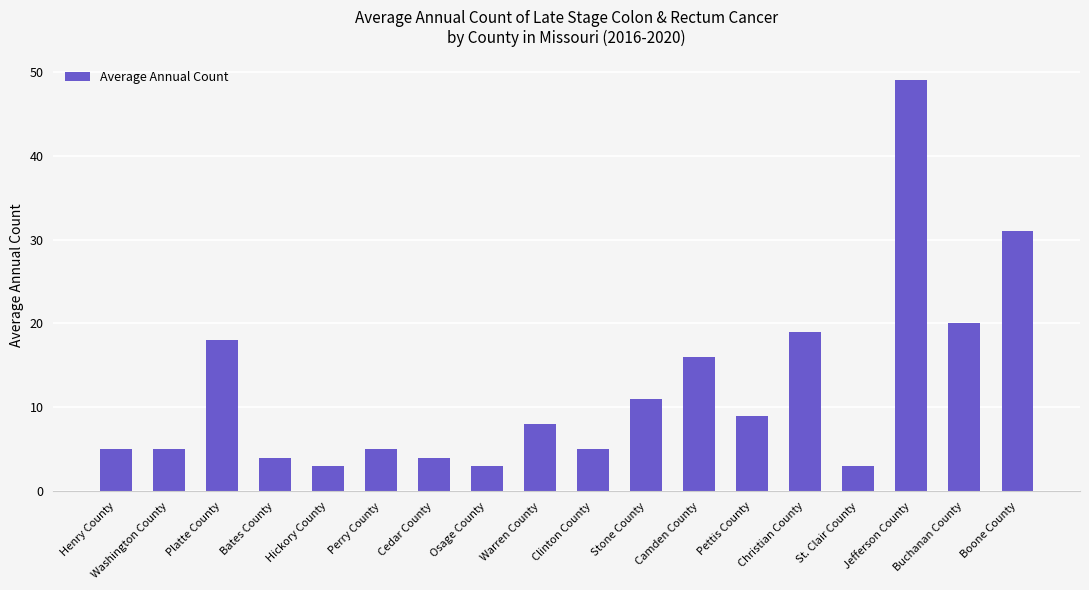

Read the value at Platte County.

18